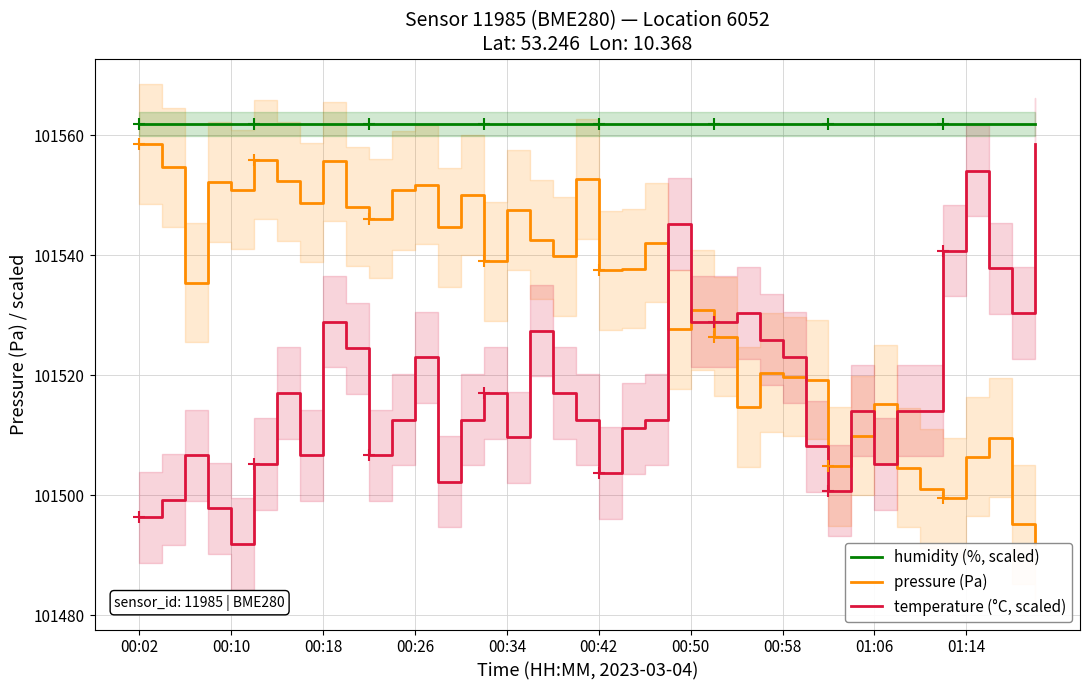

What is the maximum value shown in the chart?

101561.9